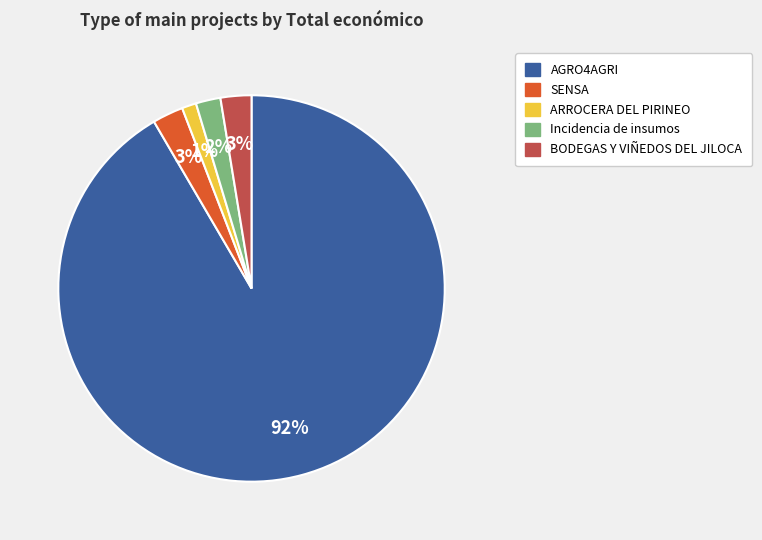

Which has a higher value, Incidencia de insumos or SENSA?

SENSA